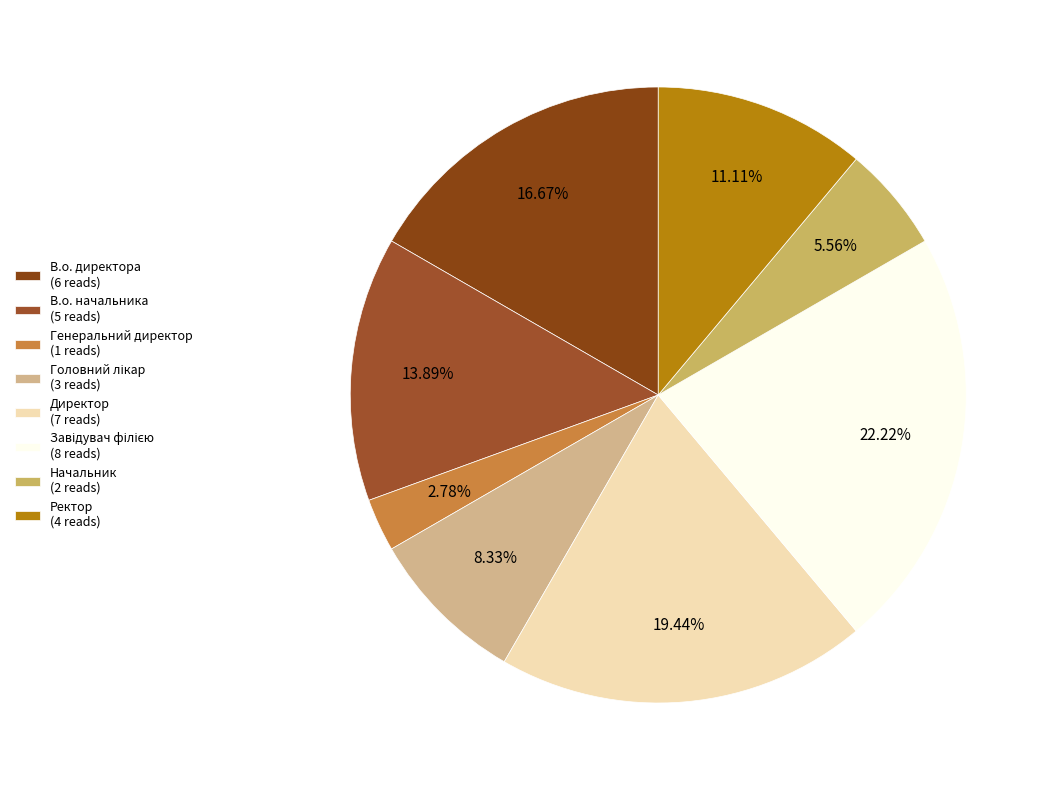

True or false: Начальник accounts for 6% of the total.

True